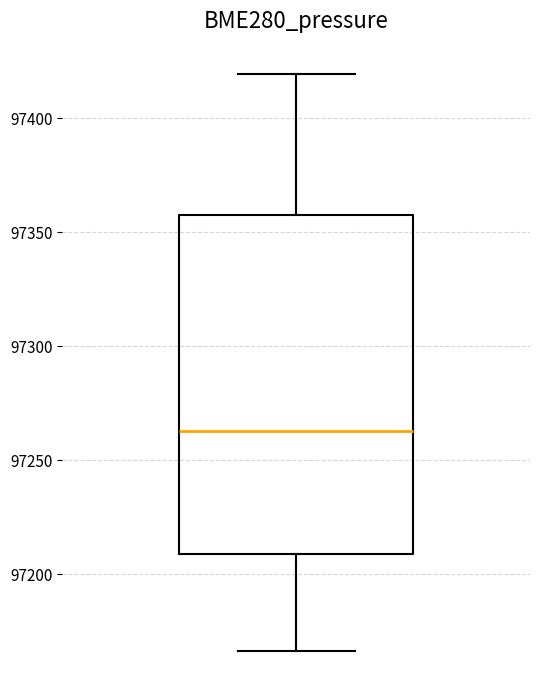

Read this box plot against the y-axis: the position of the median line, the range covered by the box, and the ends of both whiskers. The values are not printed on the chart, so give them approximately, as read against the axis.

median 97265, box 97210 to 97360, whiskers 97165 to 97420